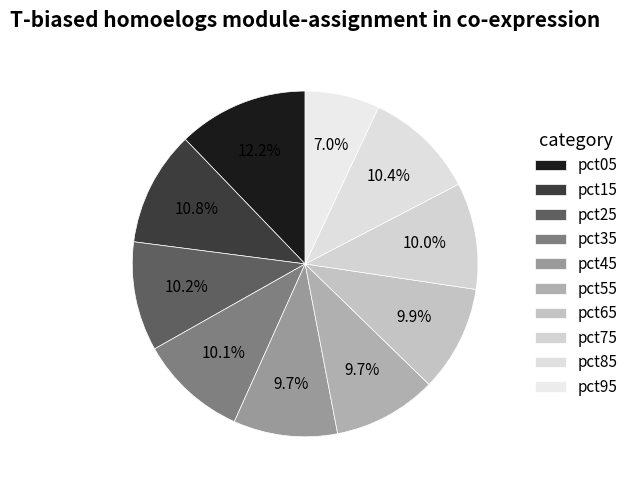

The pct45 slice represents 23% of the pie. True or false?

False